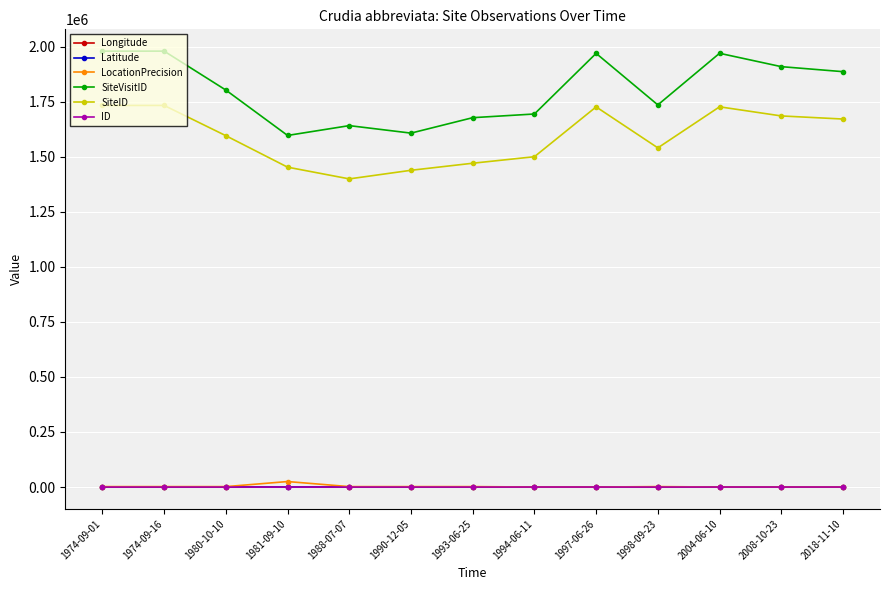

True or false: Longitude and SiteID intersect in this chart.

False